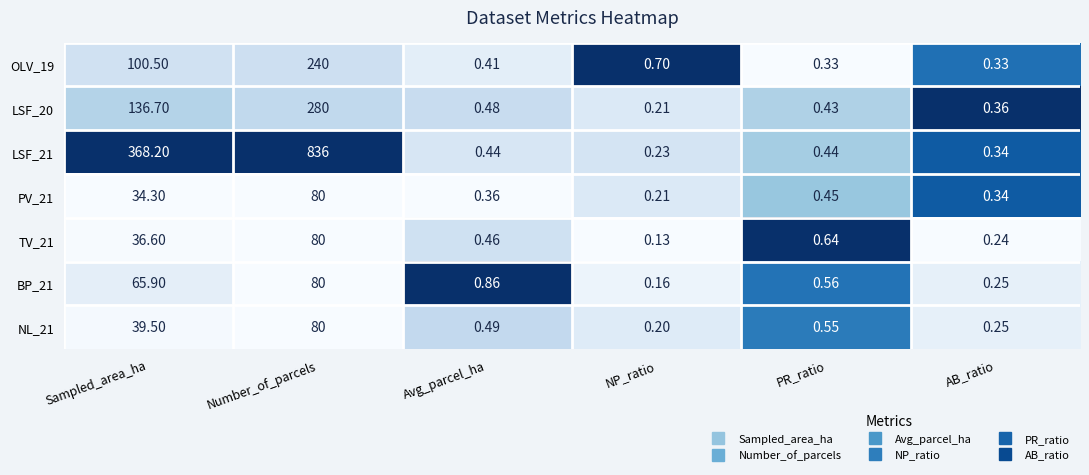

At which label does LSF_21 reach its minimum?

NP_ratio